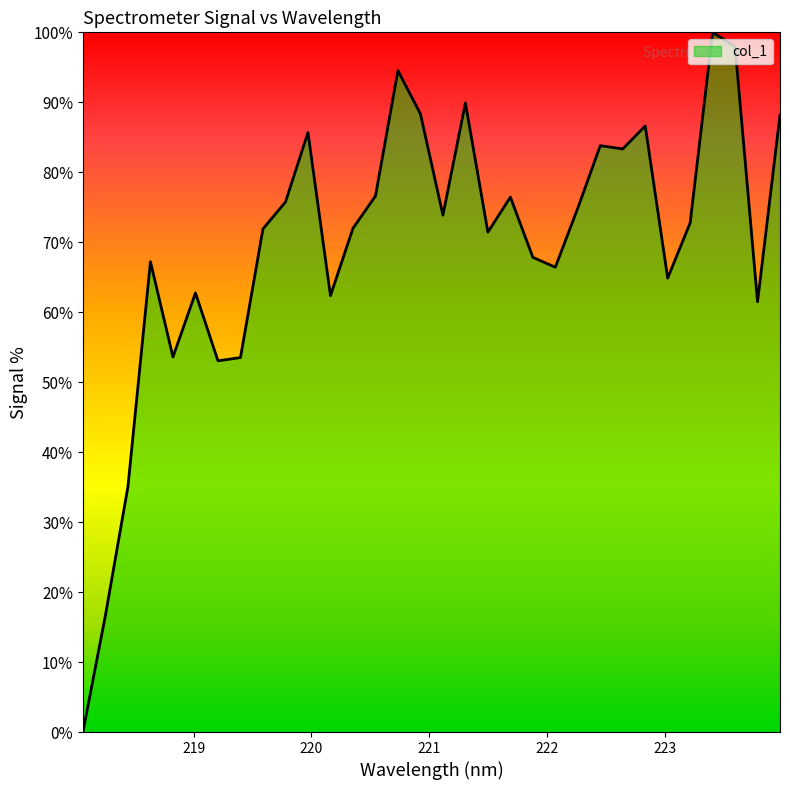

What is the maximum value shown in the chart?

100.0